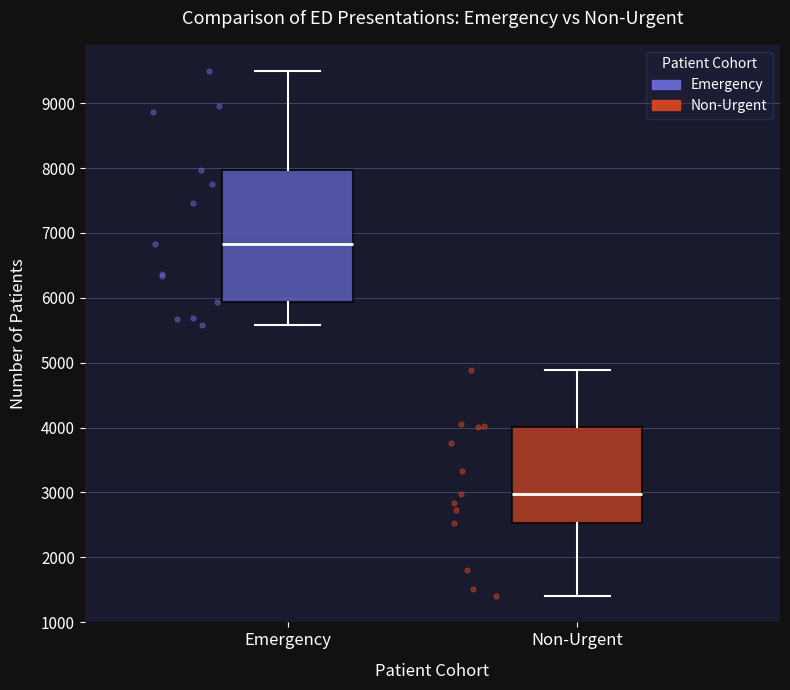

Reading left to right, transcribe this box plot: for each box, give where its median line is, the range the box spans, and where its two whiskers end, as read against the y-axis. The values are not printed on the chart, so give them approximately, as read against the axis.

Emergency: median 6800, box 5900 to 8000, whiskers 5600 to 9500
Non-Urgent: median 3000, box 2500 to 4000, whiskers 1400 to 4900